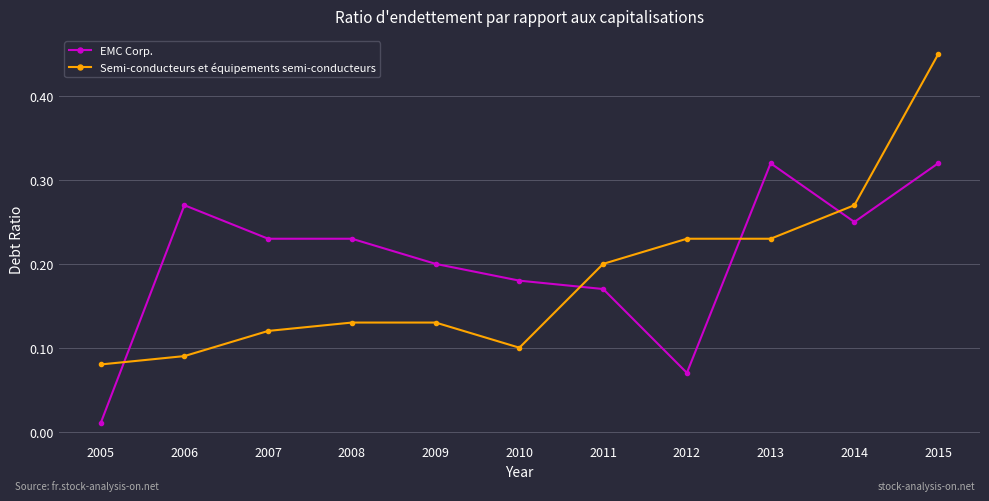

How many times do Semi-conducteurs et équipements semi-conducteurs and EMC Corp. cross each other?

4